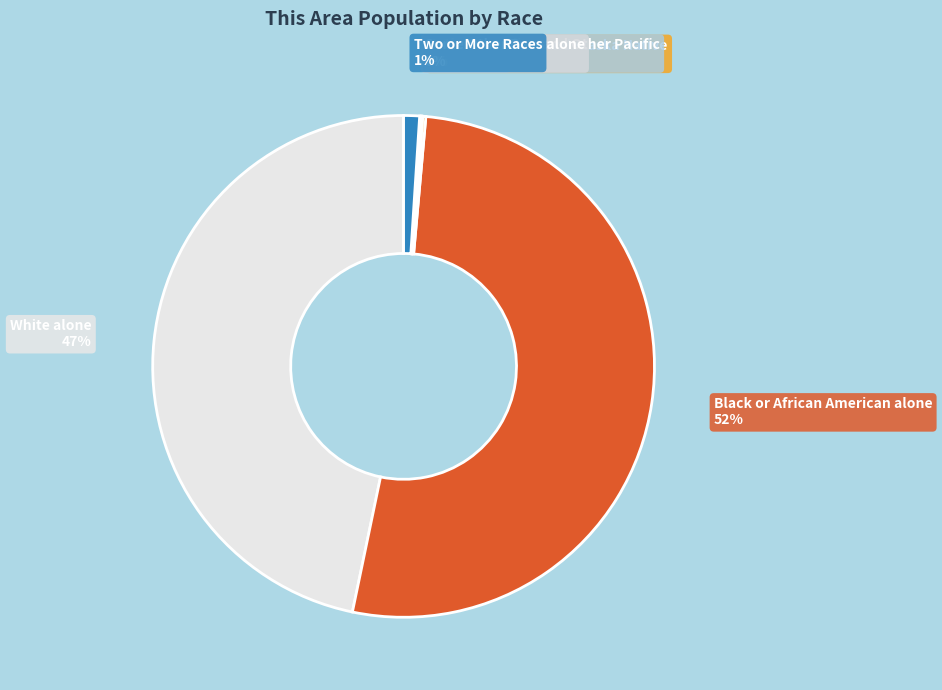

Is there any slice that represents more than half of the pie?

Yes